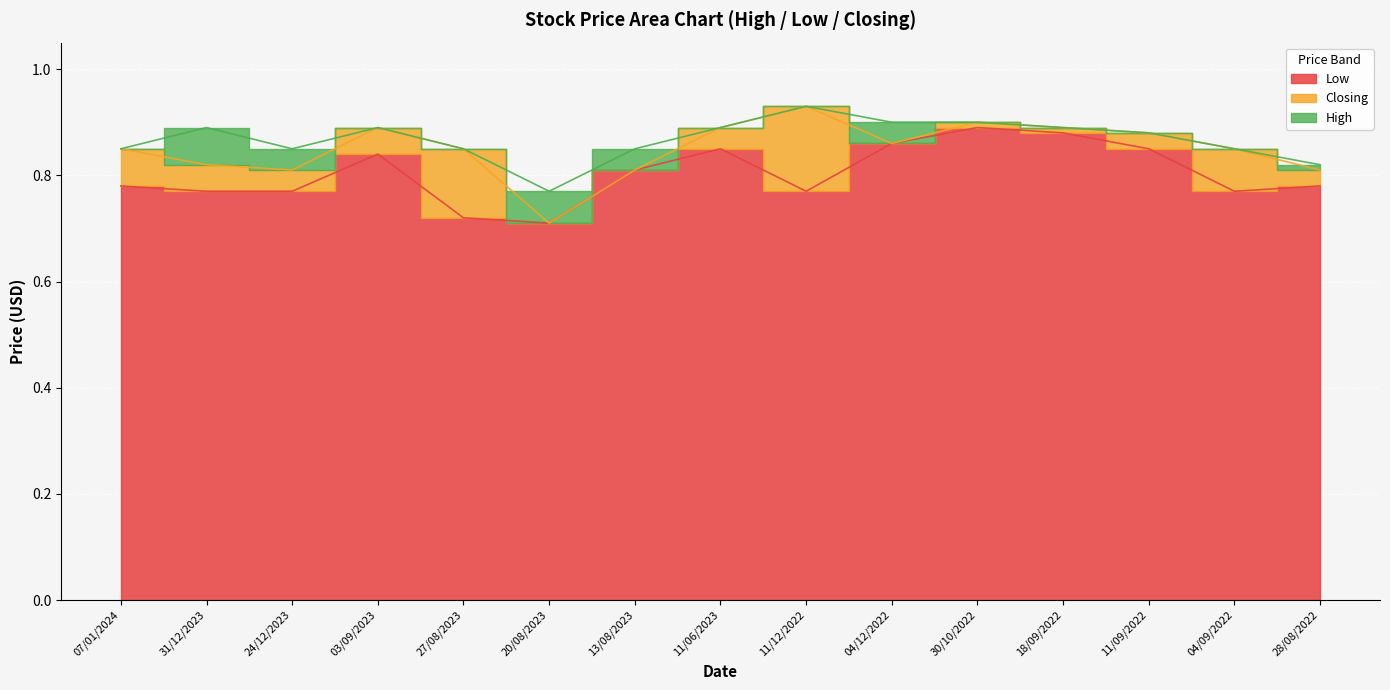

Which category has the highest value in the Low series?

30/10/2022